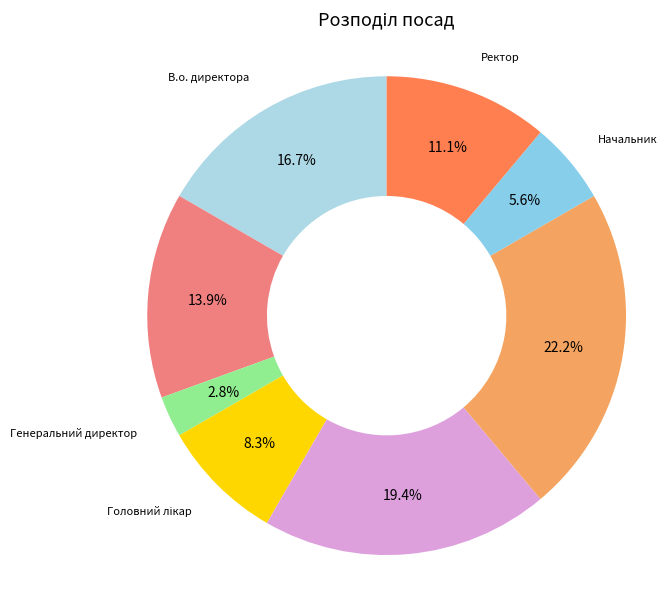

How much of the chart is everything except В.о. начальника?

86.1%